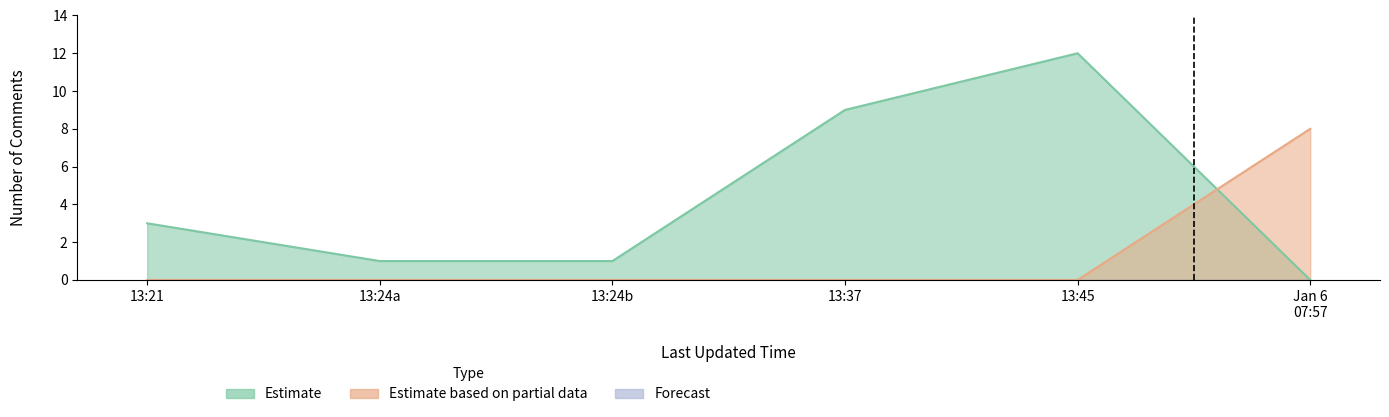

Which has a higher value, 2020-12-23 13:21 or 2020-12-23 13:21?

2020-12-23 13:21